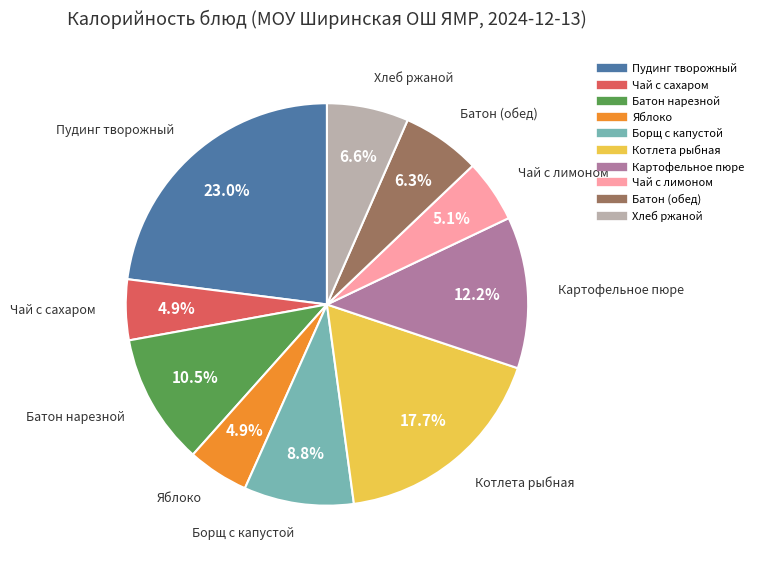

To the nearest percent, what percentage of the pie is Чай с сахаром?

5%